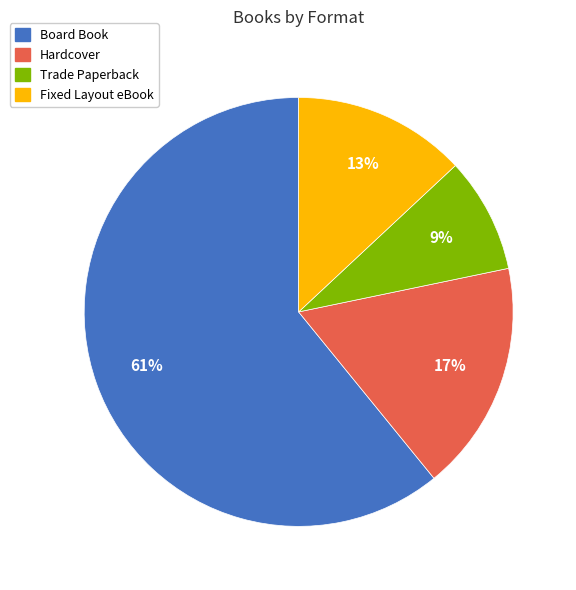

To the nearest percent, what is the difference between the Fixed Layout eBook and Hardcover slice percentages?

4%